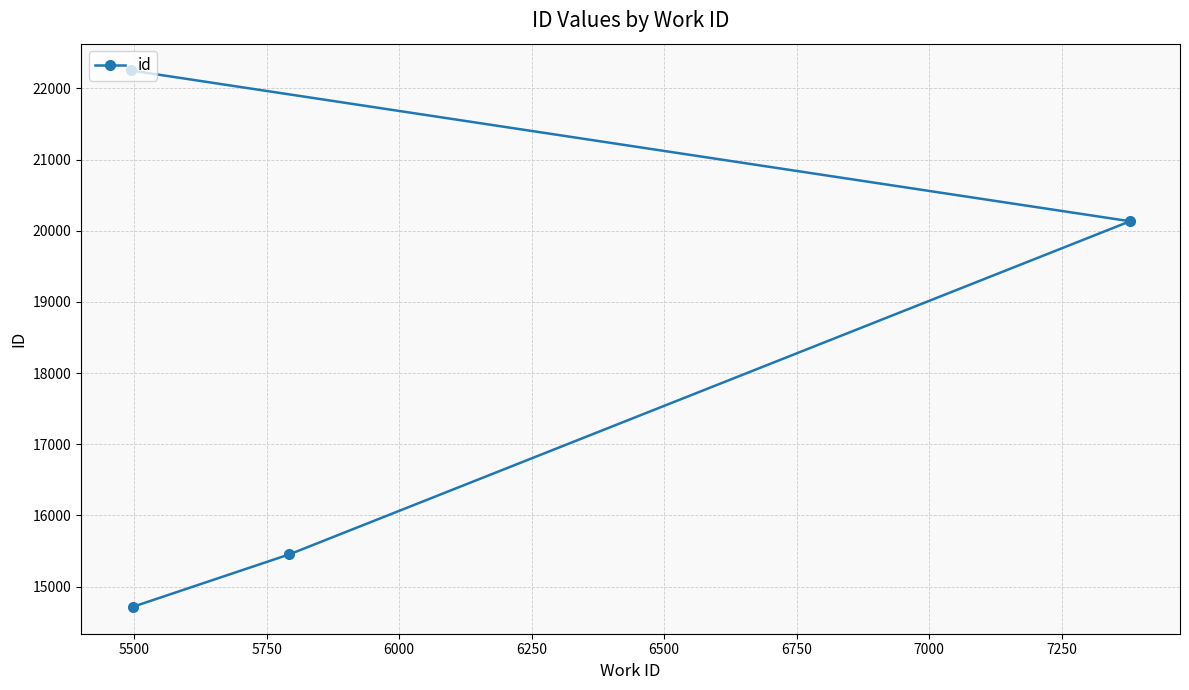

What is the smallest value displayed?

14714